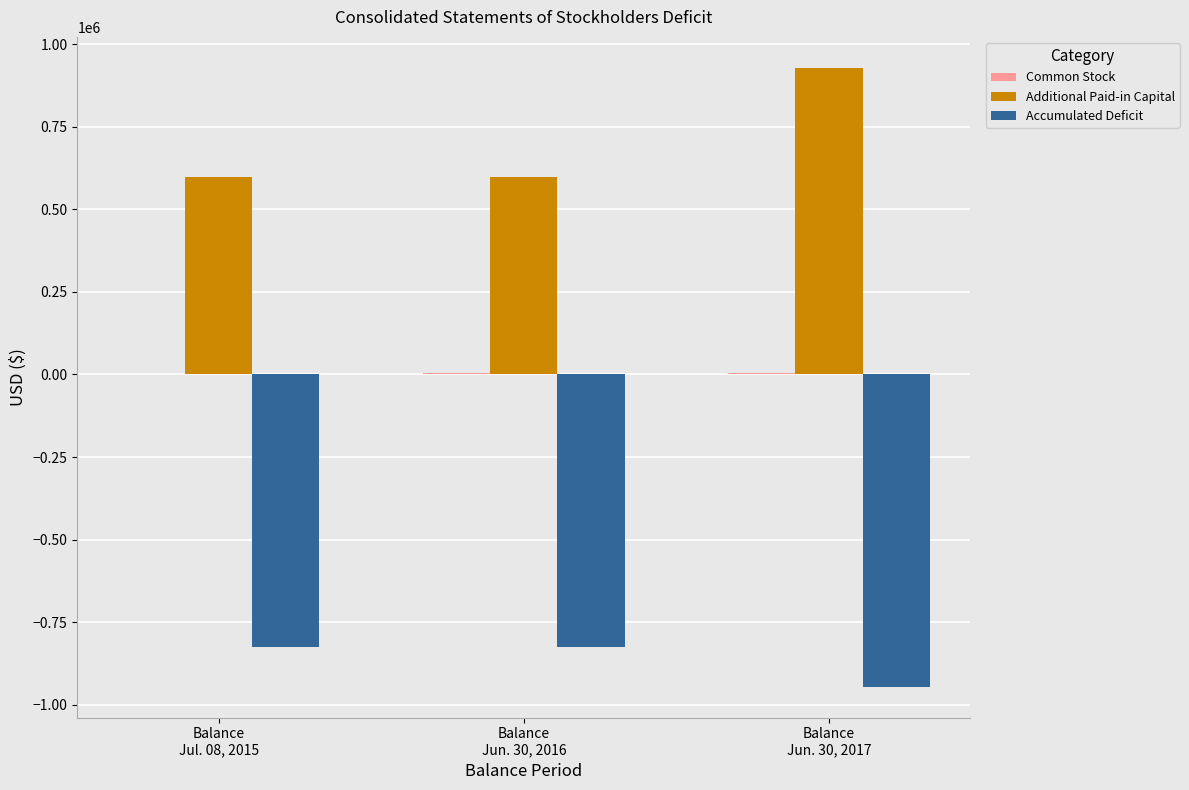

What is the maximum value shown in the chart?

928740